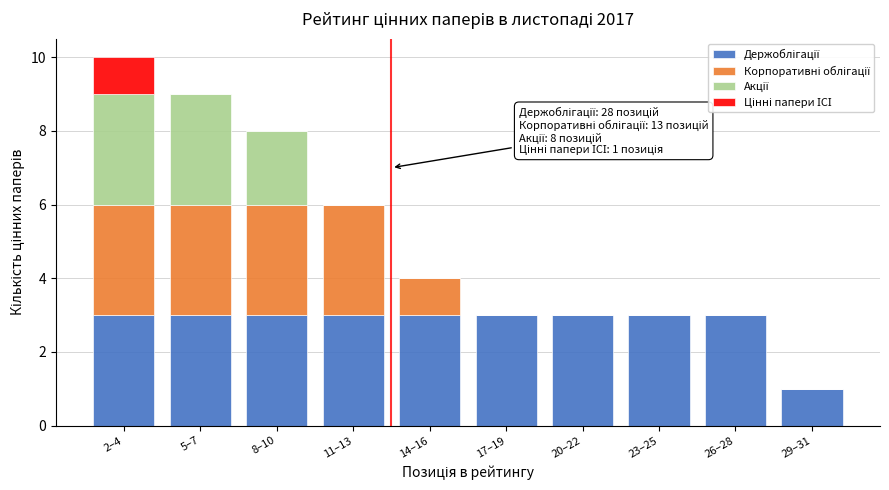

At which category is the sum across all series the highest?

2–4